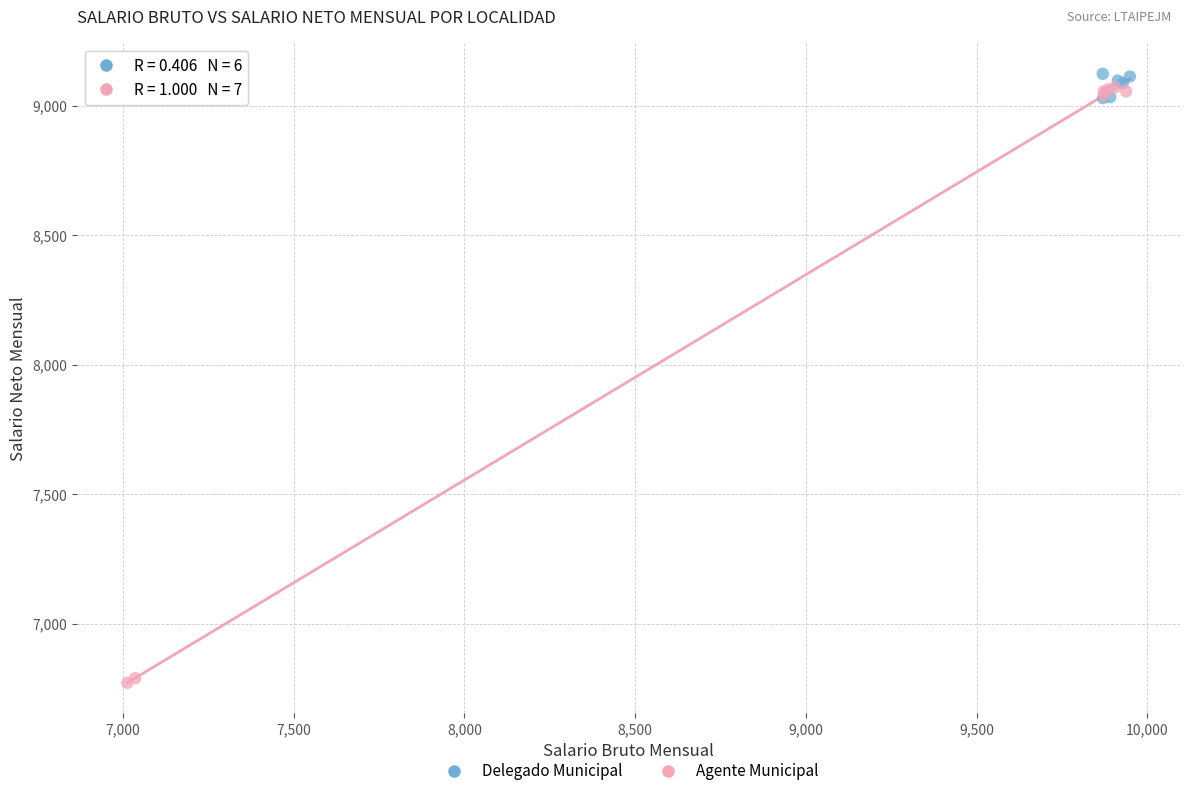

Which series has the largest Y range (max minus min)?

Agente Municipal